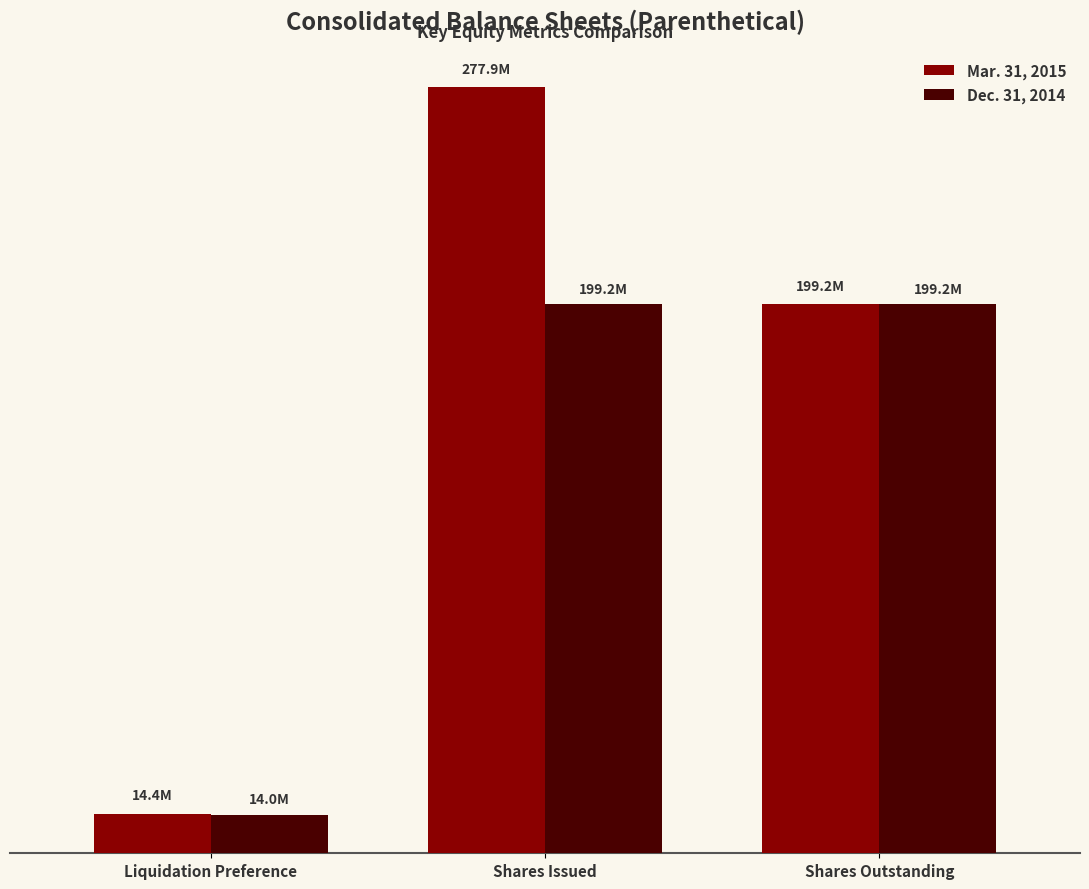

Count the Dec. 31, 2014 values in the range 14042000 to 199159093.

3